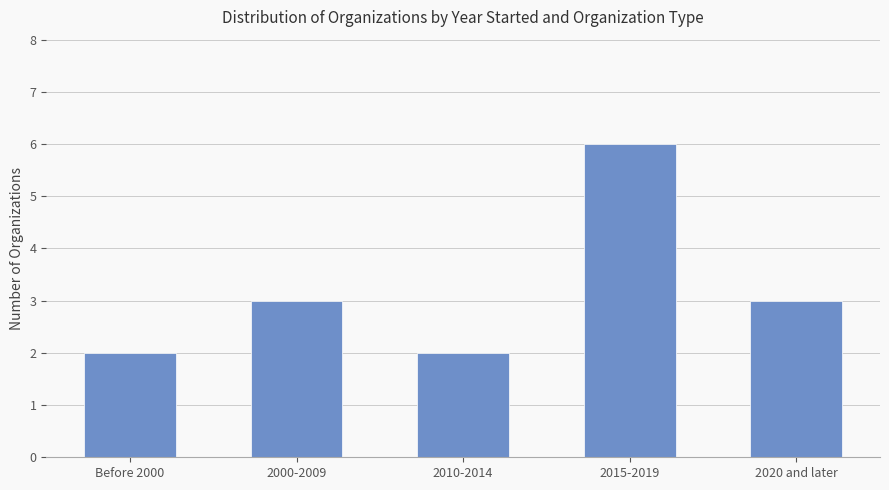

Which has a higher value, 2000-2009 or Before 2000?

2000-2009